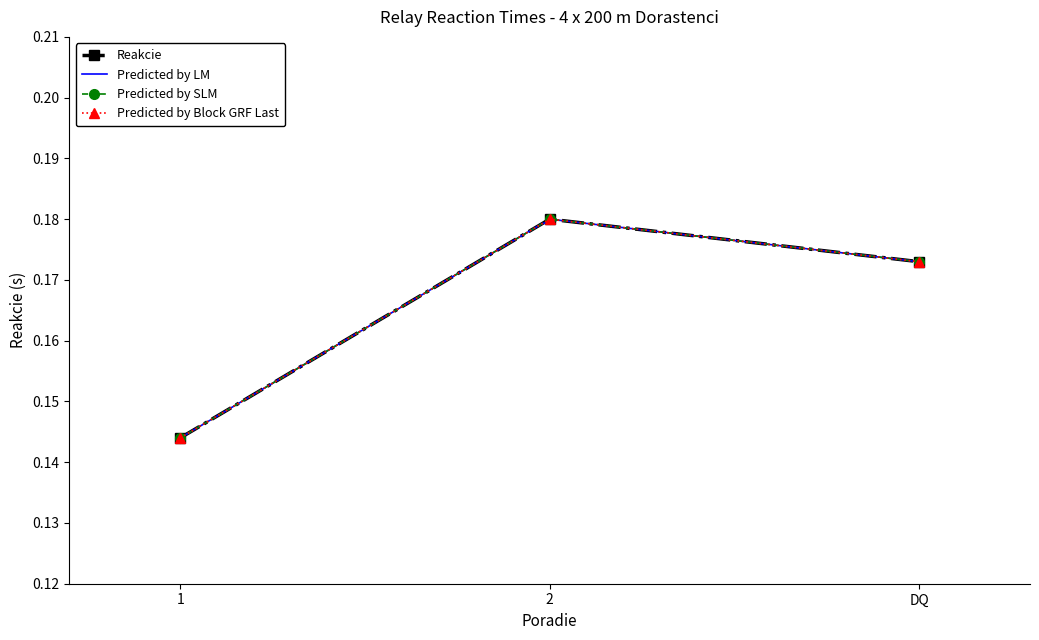

What is the smallest value displayed?

0.1